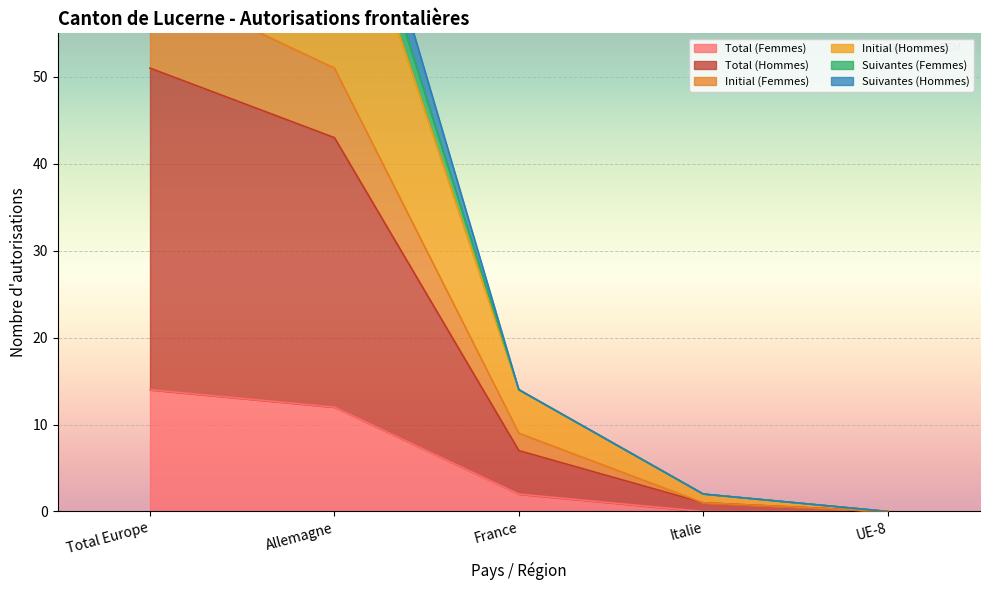

True or false: Suivantes (Femmes) and Total (Hommes) intersect in this chart.

False